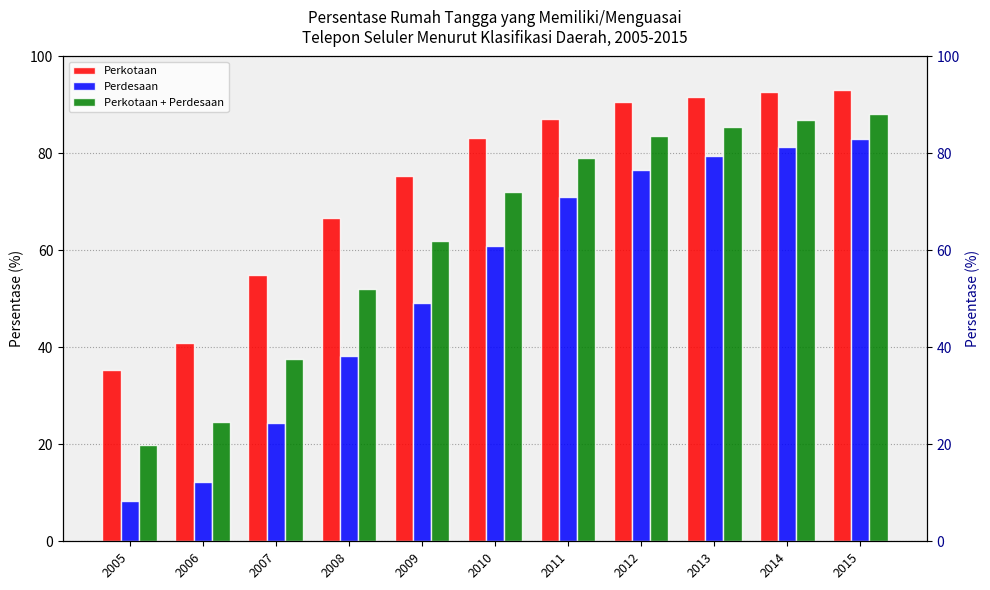

The value of Perkotaan at 2005 is 35.4. True or false?

True